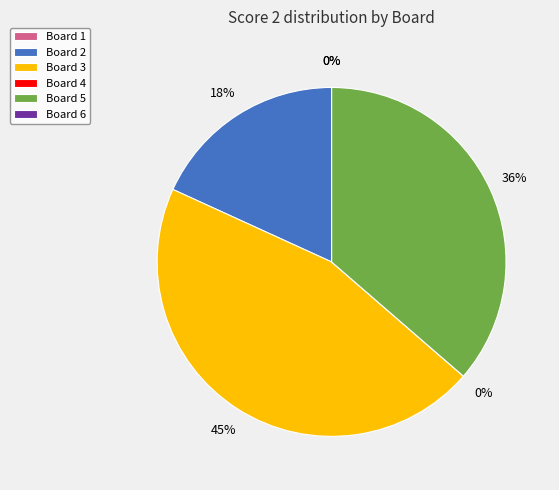

Does any single category account for the majority?

No